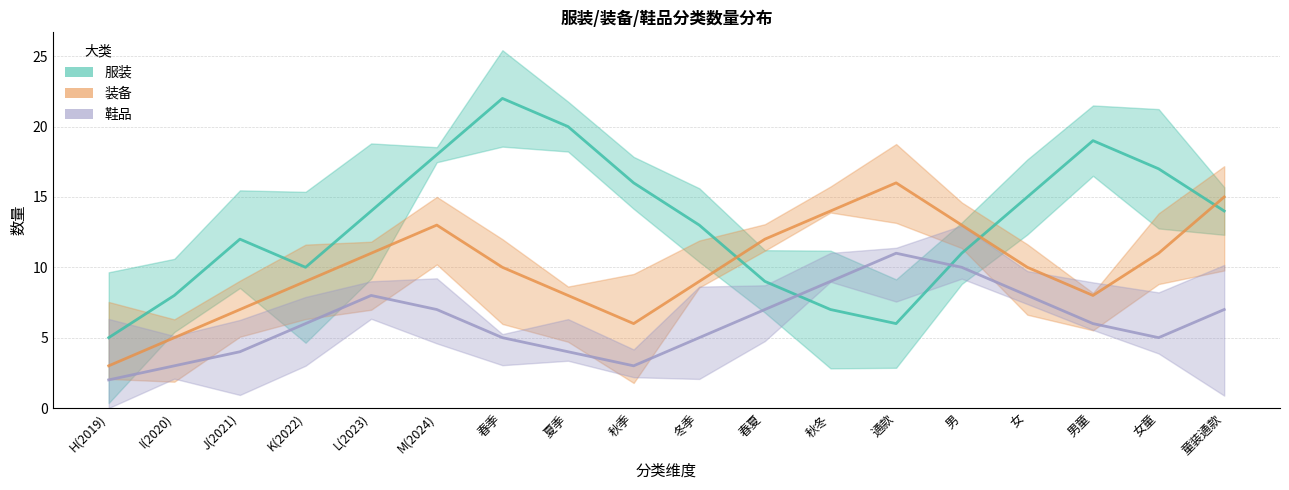

Is this an area chart (filled region under the line)?

No